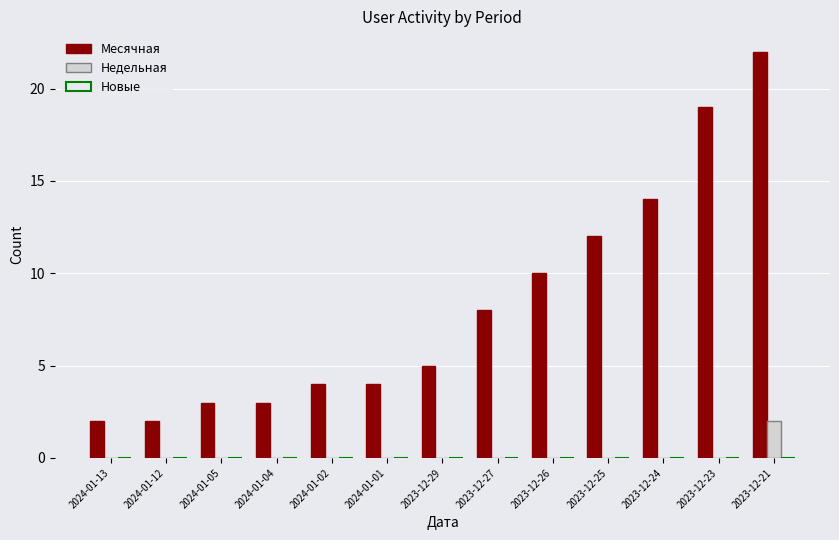

What is the sum of the Месячная values at 2023-12-24 and 2024-01-05?

17